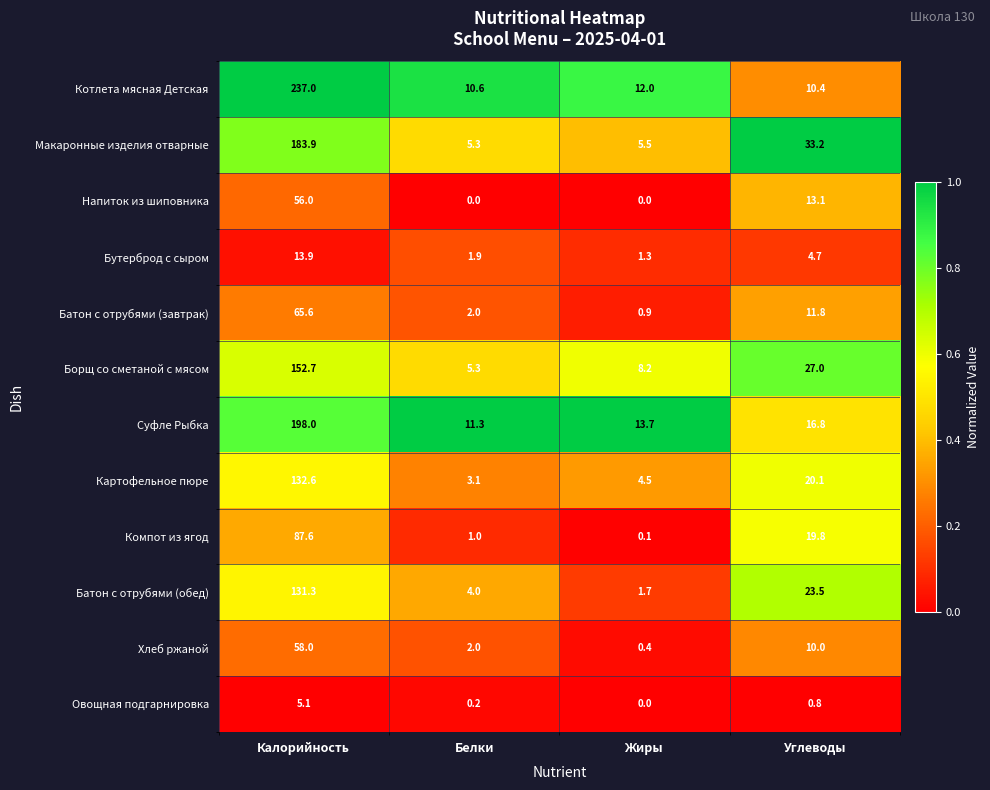

How many data points does each series have?

4